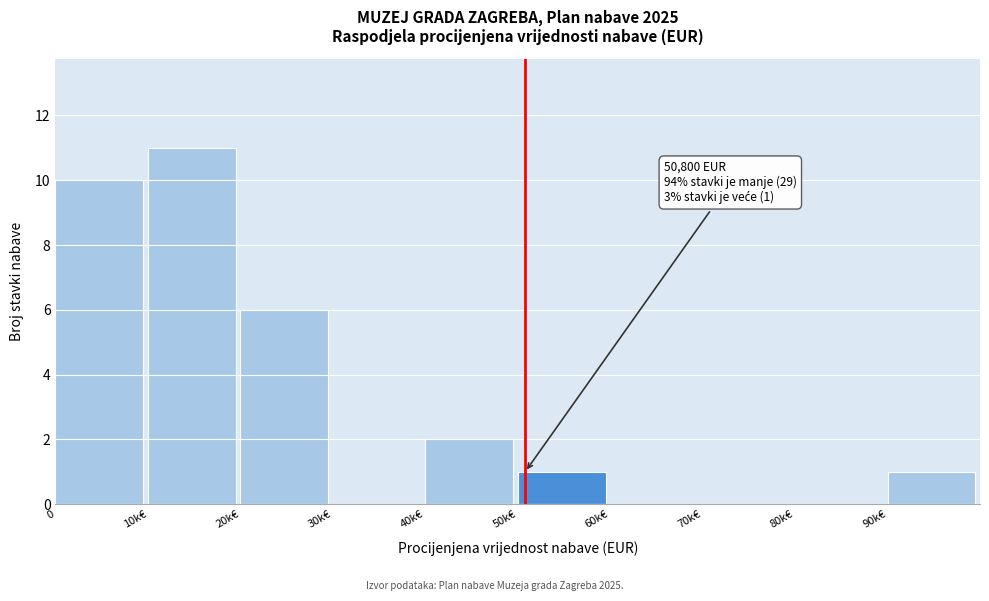

Reading right to left, list all the values displayed in this chart.

90k€=1	80k€=0	70k€=0	60k€=0	50k€=1	40k€=2	30k€=0	20k€=6	10k€=11	0=10